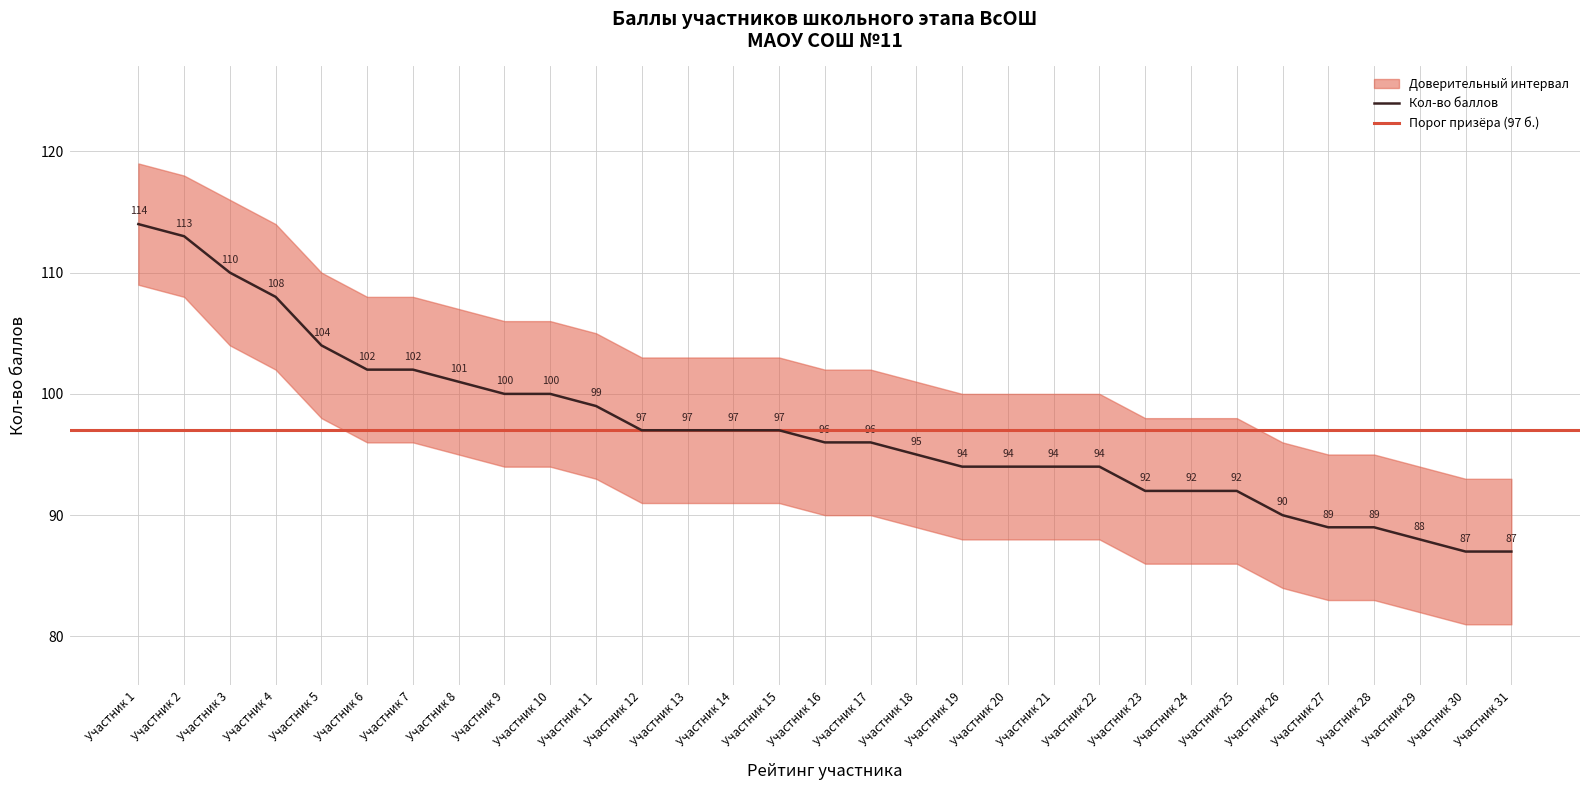

Read the Кол-во баллов value at 9.

100